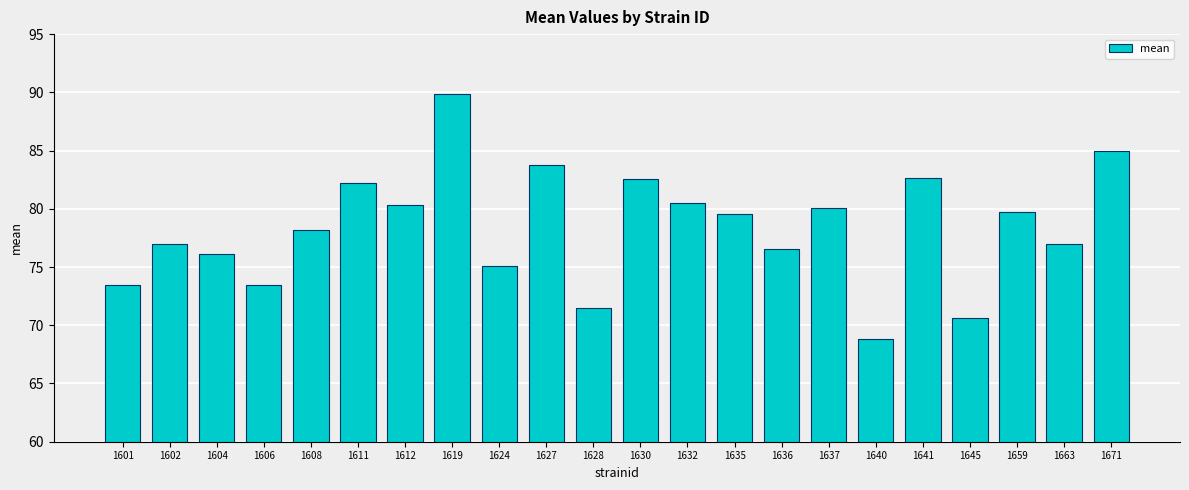

The value at 1640 is 68.8. True or false?

True